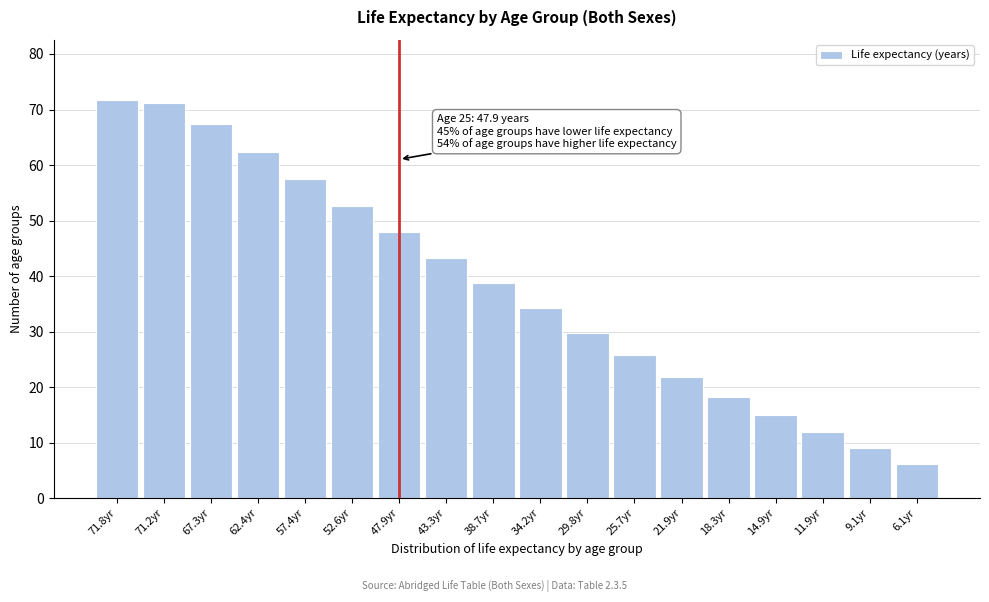

Reading right to left, transcribe all the data shown in this chart.

6.1yr=6.1	9.1yr=9.1	11.9yr=11.9	14.9yr=14.9	18.3yr=18.3	21.9yr=21.9	25.7yr=25.7	29.8yr=29.8	34.2yr=34.2	38.7yr=38.7	43.3yr=43.3	47.9yr=47.9	52.6yr=52.6	57.4yr=57.4	62.4yr=62.4	67.3yr=67.3	71.2yr=71.2	71.8yr=71.8